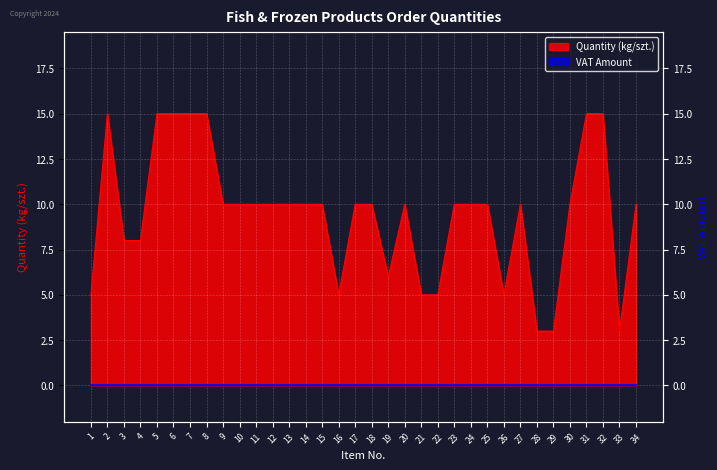

What is the ratio of the value at 8 to the value at 1?

3.0